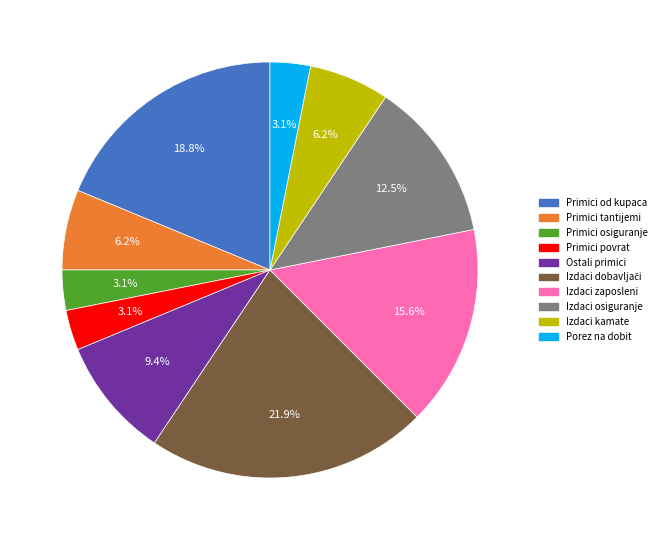

Is there a majority slice in this chart?

No